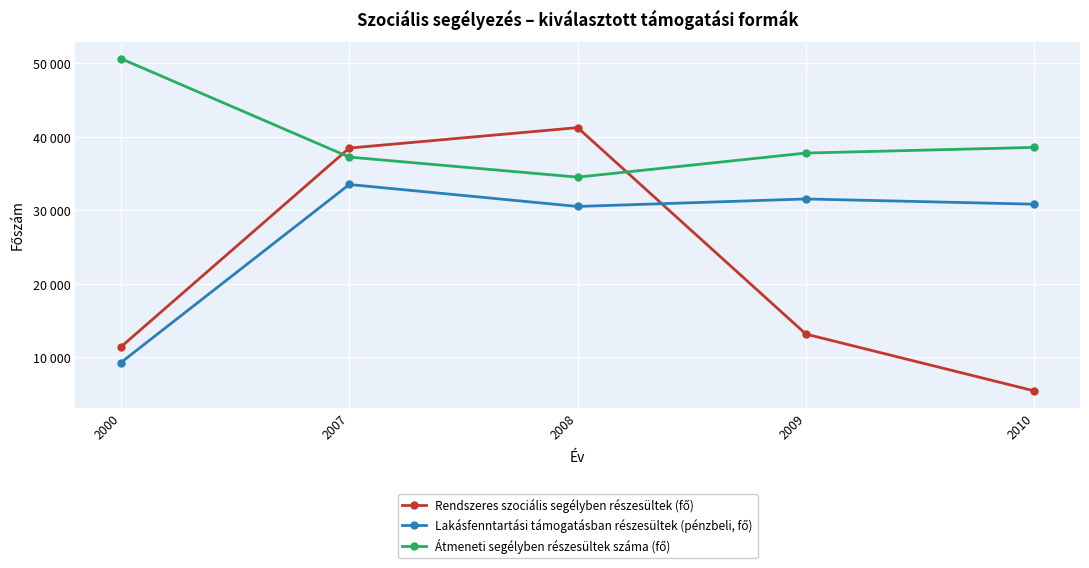

List the series in order of their overall mean, highest first.

Átmeneti segélyben részesültek száma (fő), Lakásfenntartási támogatásban részesültek (pénzbeli, fő), Rendszeres szociális segélyben részesültek (fő)